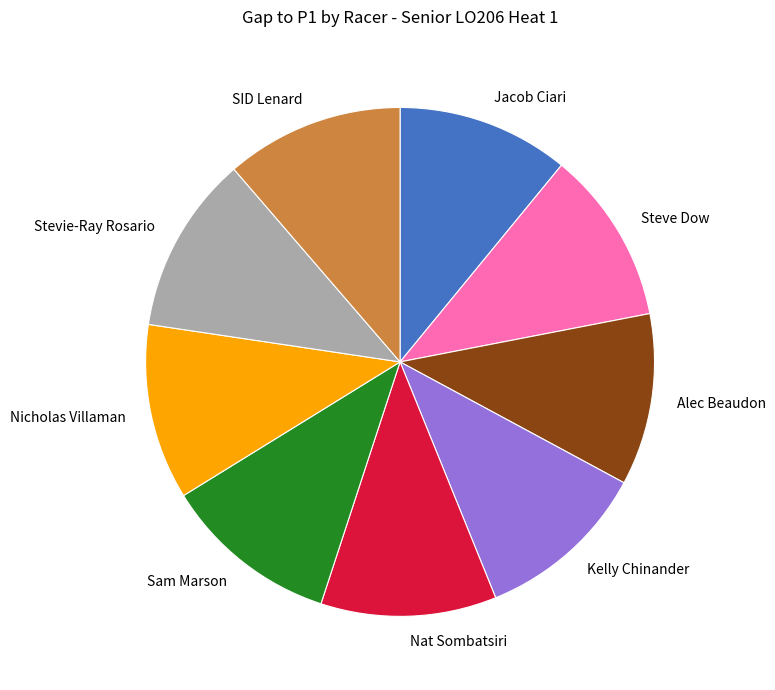

Is it true that Kelly Chinander is 11% of the pie?

True